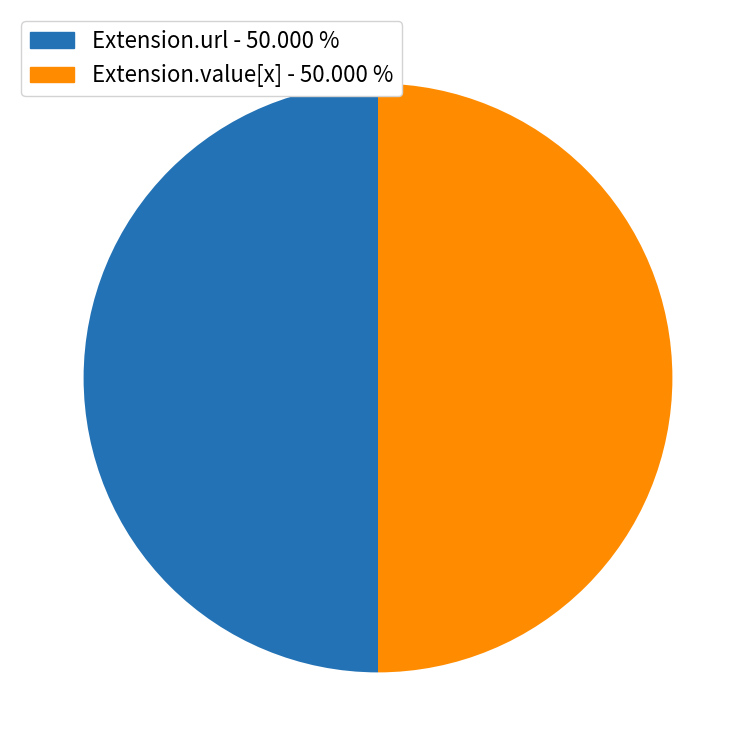

How many slices are in this pie chart?

2